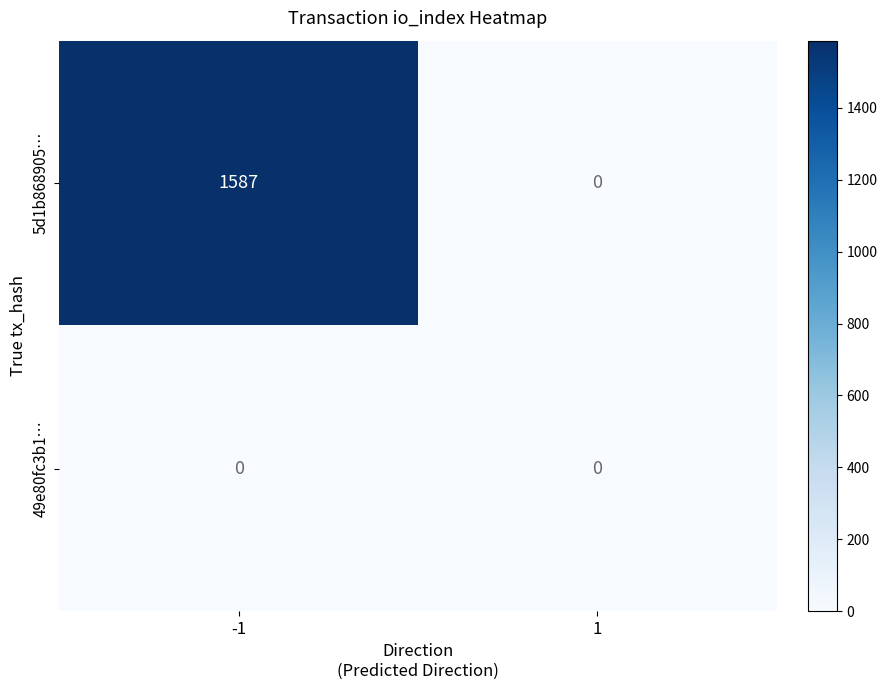

What is the difference between the highest and lowest values at -1?

1587